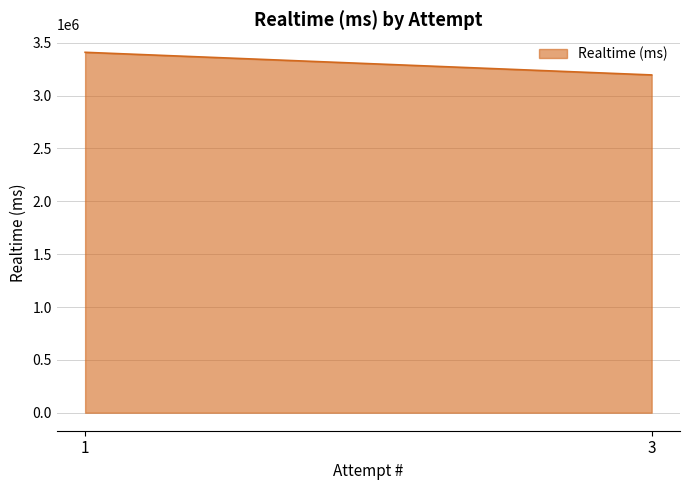

List the labels in order of value, smallest first.

3, 1